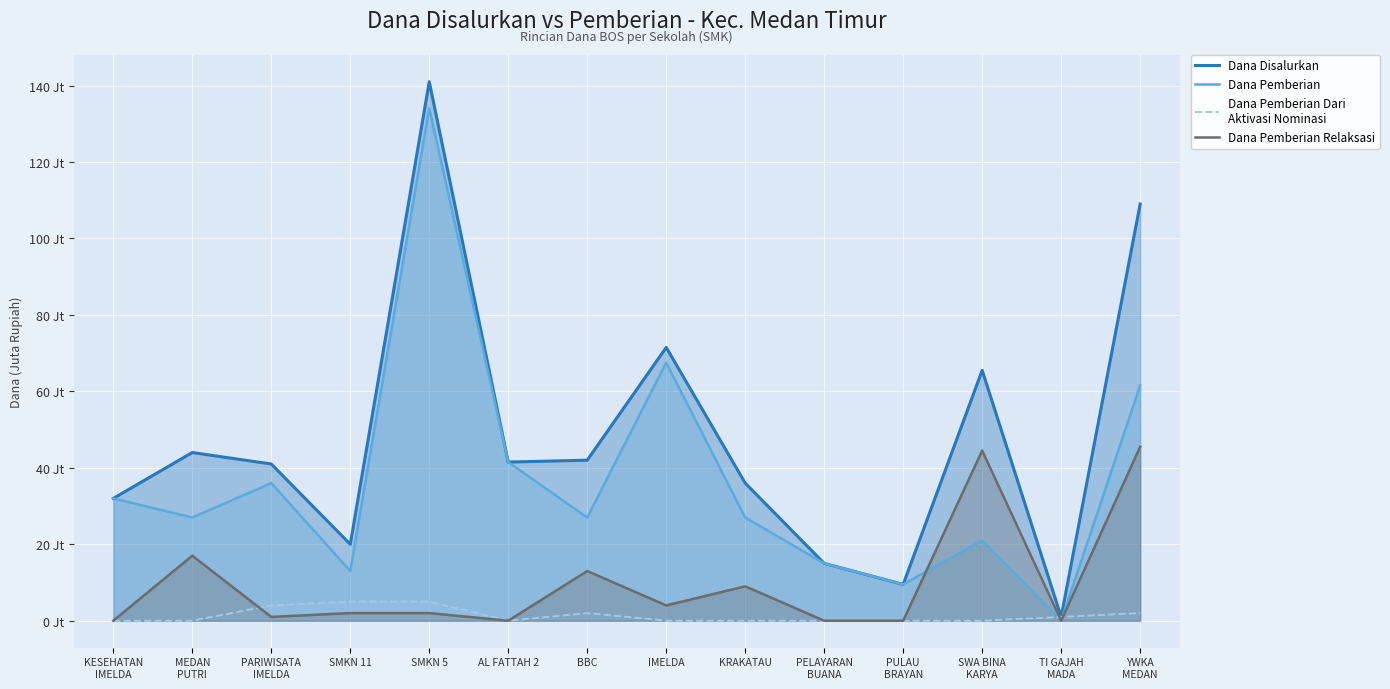

True or false: Dana Pemberian Relaksasi has more than 2 points higher than both neighbors.

True